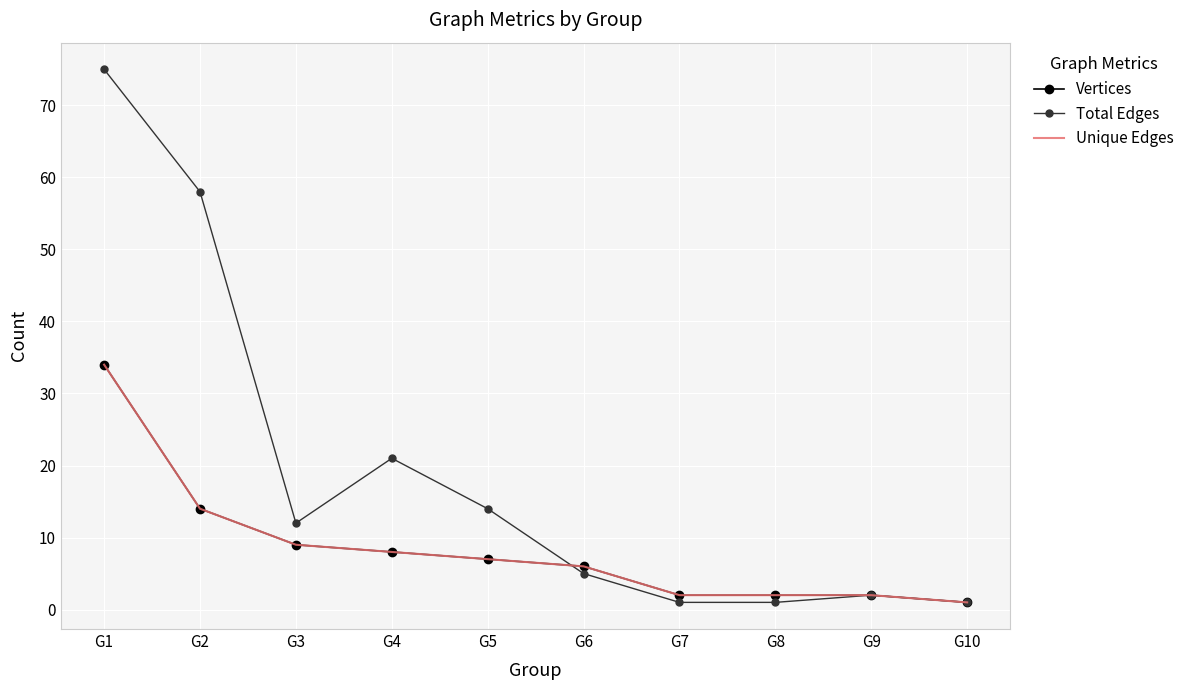

Reading left to right, extract all data points from this chart.

Vertices: 34	14	9	8	7	6	2	2	2	1
Total Edges: 75	58	12	21	14	5	1	1	2	1
Unique Edges: 34	14	9	8	7	6	2	2	2	1